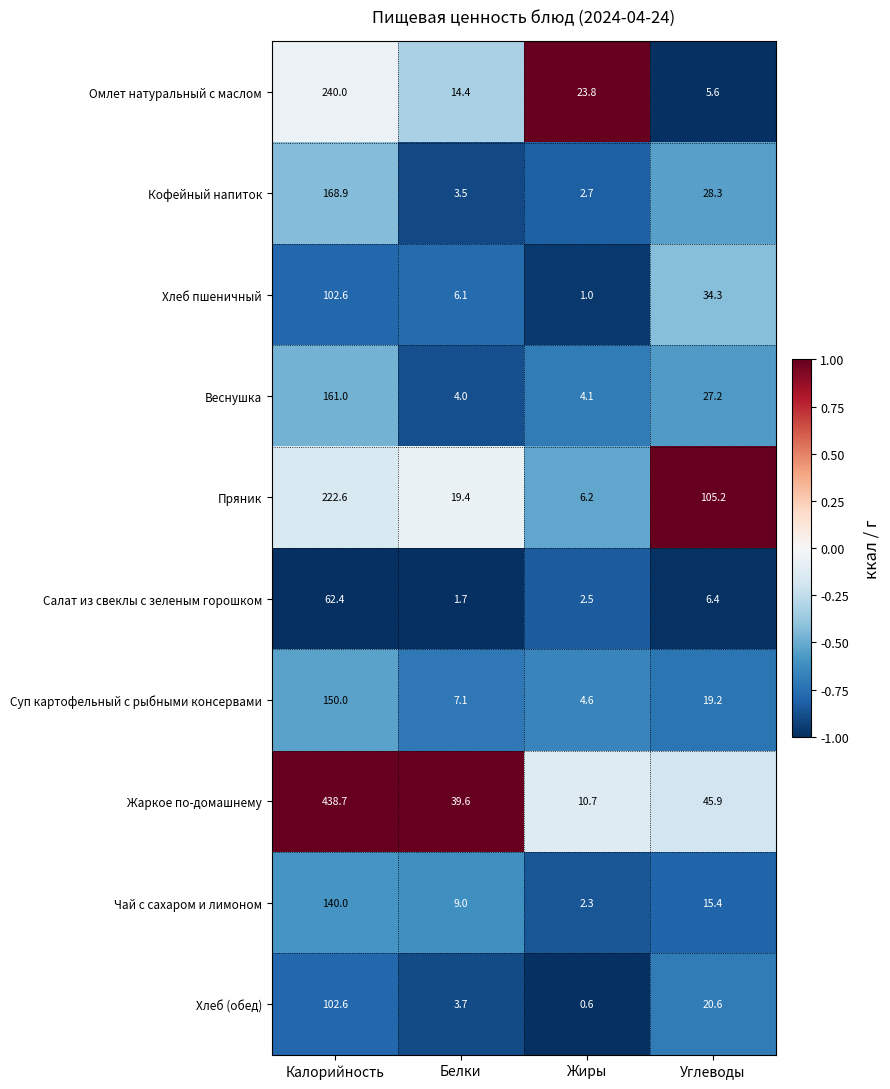

What is the difference between the maximum and second lowest values in the Омлет натуральный с маслом series?

225.6